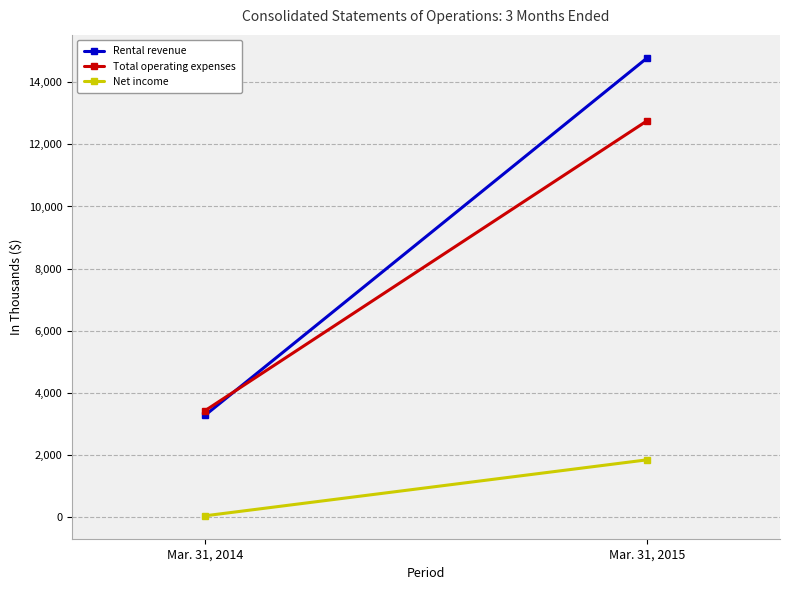

What is the approximate value of Net income at Mar. 31, 2015, to the nearest 50?

1850